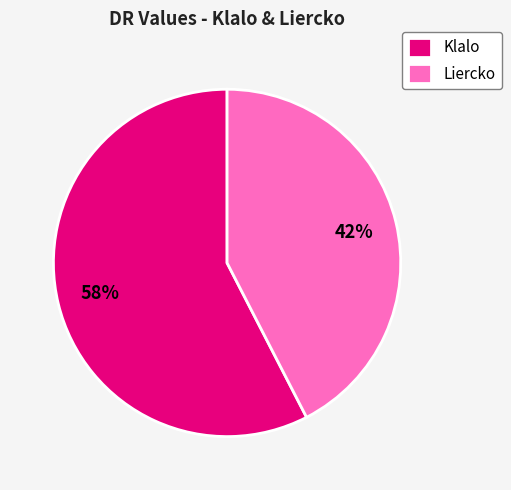

Does any single category account for the majority?

Yes